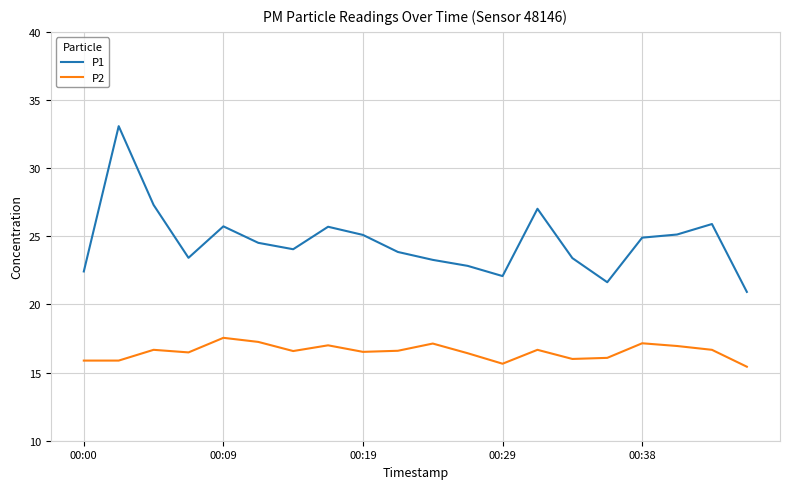

Which series has the largest total across all categories?

P1